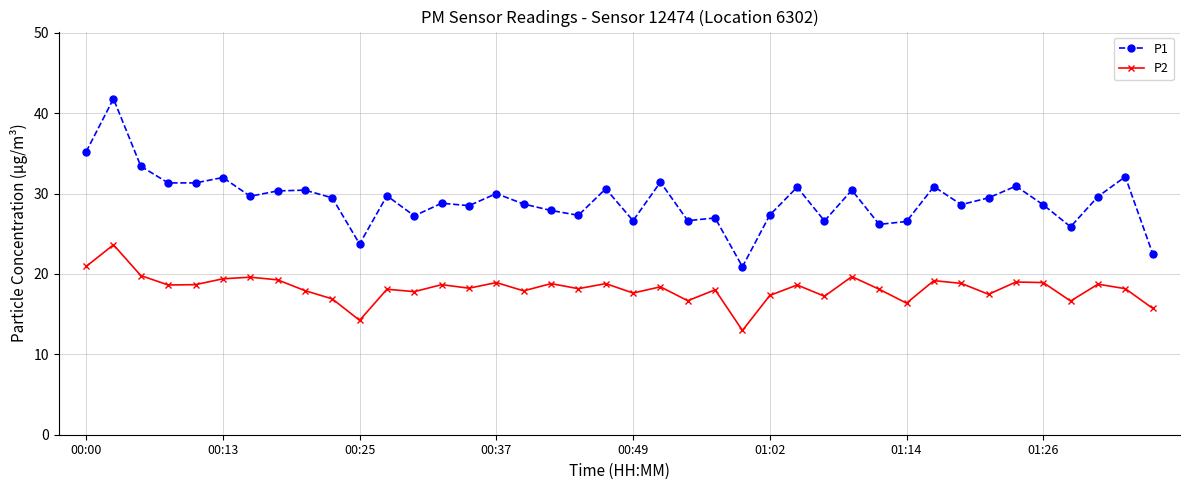

What is the highest value of the P2 series?

23.6